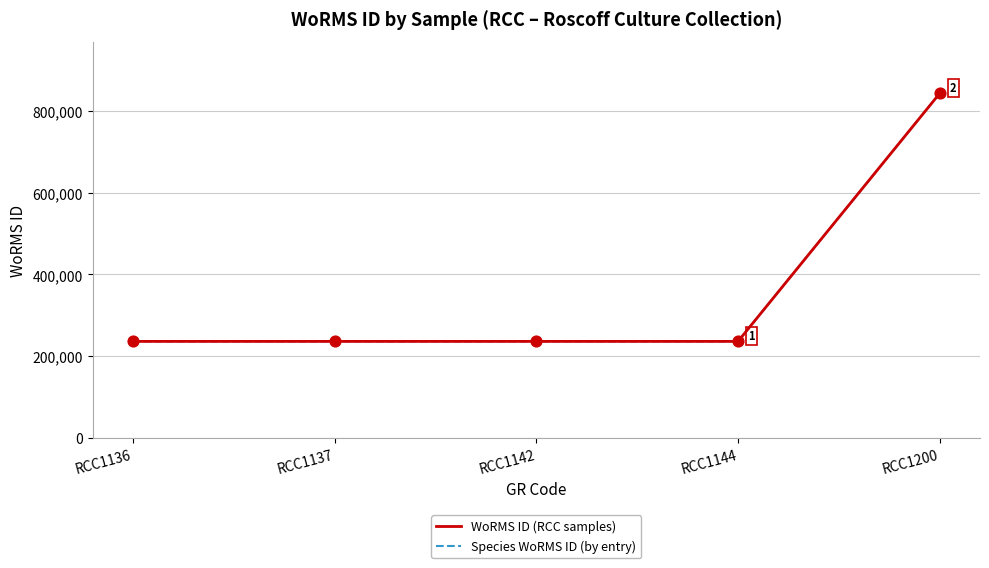

What is the total value across all series at RCC1144?

471846